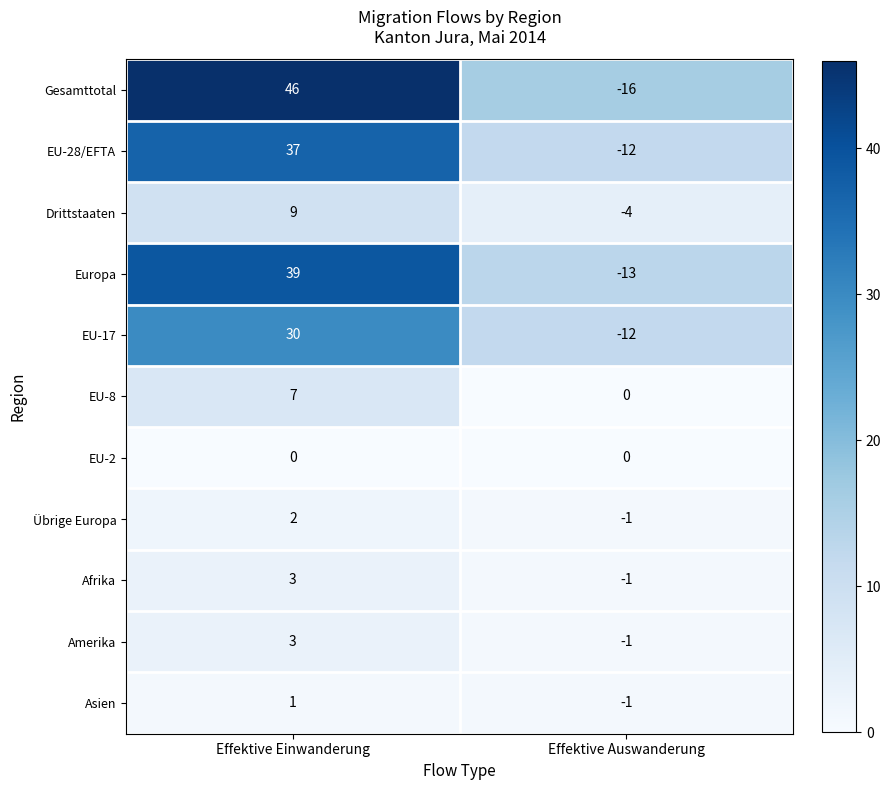

Count the number of categories in the chart.

2